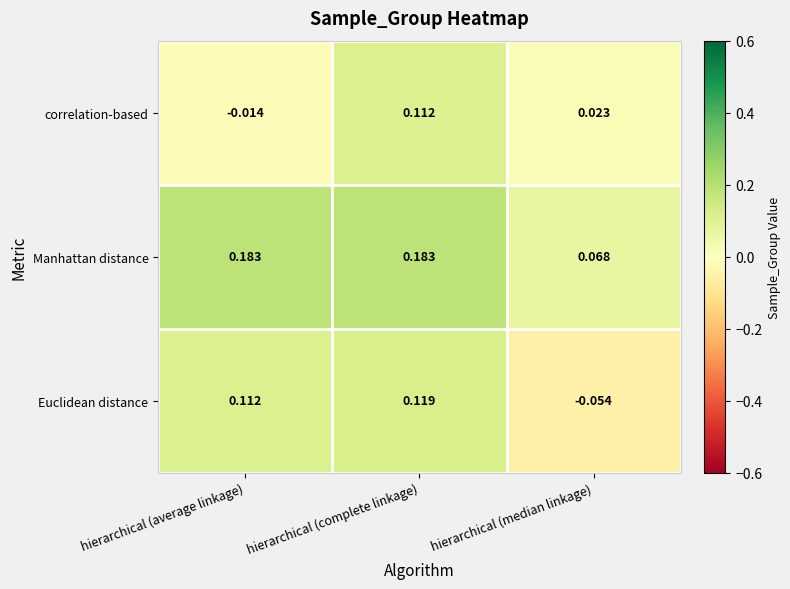

Rank the series at hierarchical (average linkage) from lowest to highest value.

correlation-based, Euclidean distance, Manhattan distance